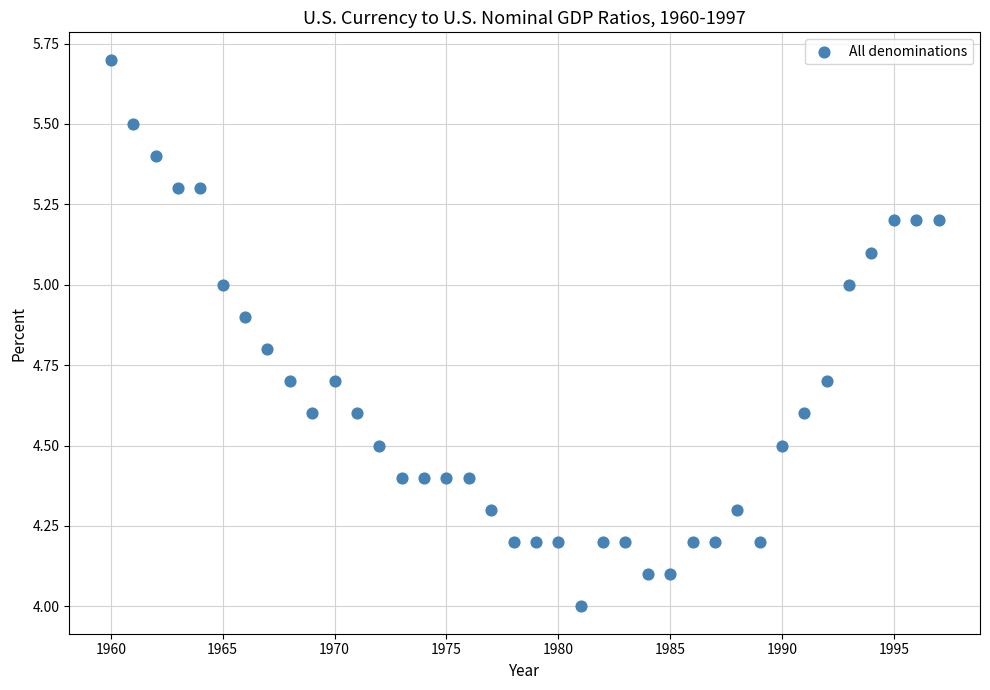

What is the range of X values (max minus min)?

37.0